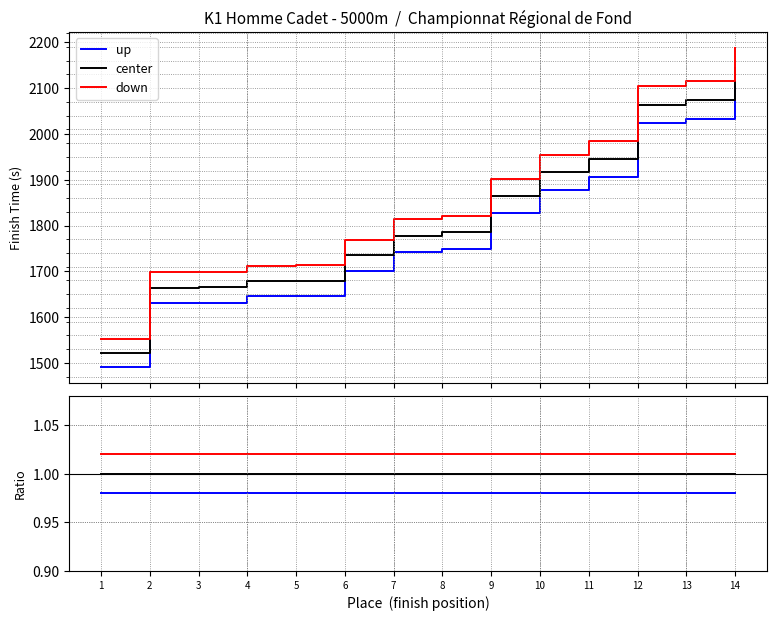

Which series has the largest total across all categories?

down